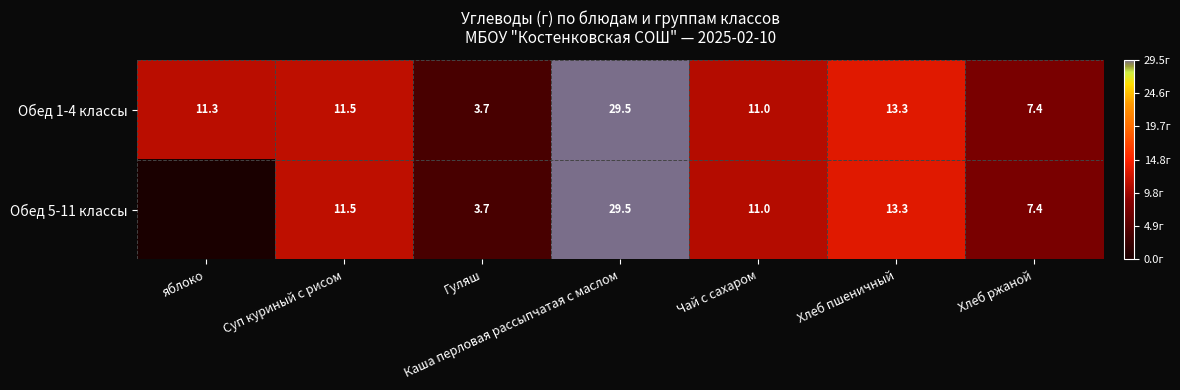

What is the sum of the Обед 5-11 классы values at Суп куриный с рисом and Хлеб пшеничный?

24.8